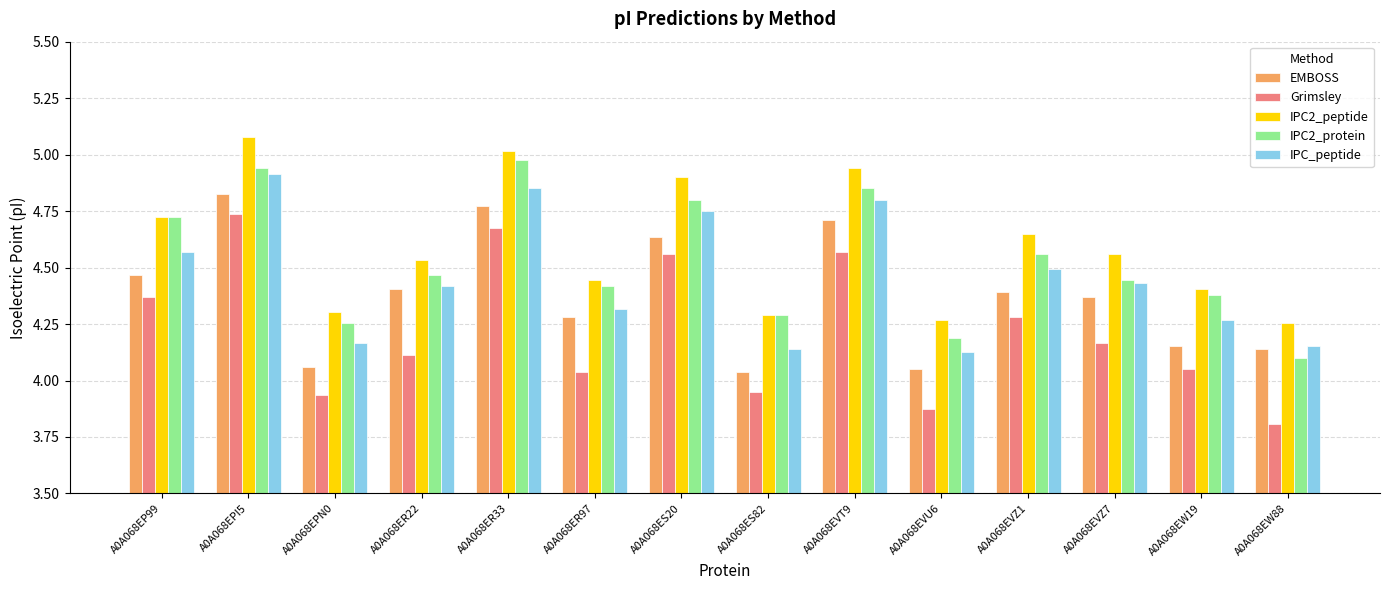

Rank the series at A0A068EPI5 from lowest to highest value.

Grimsley, EMBOSS, IPC_peptide, IPC2_protein, IPC2_peptide